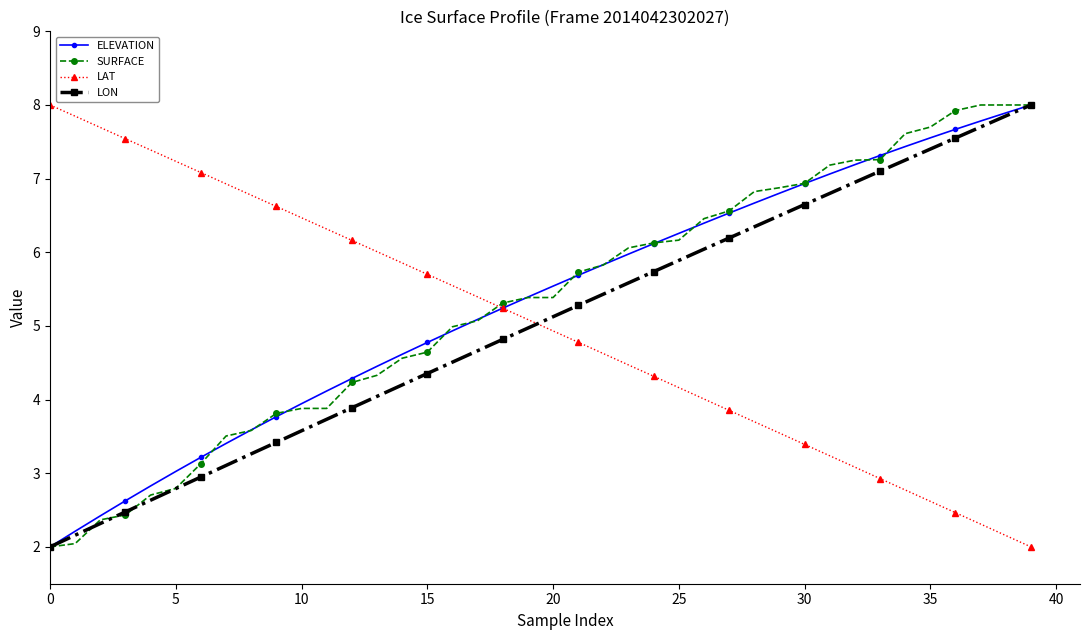

What are all the series names shown in the legend?

ELEVATION, SURFACE, LAT, LON